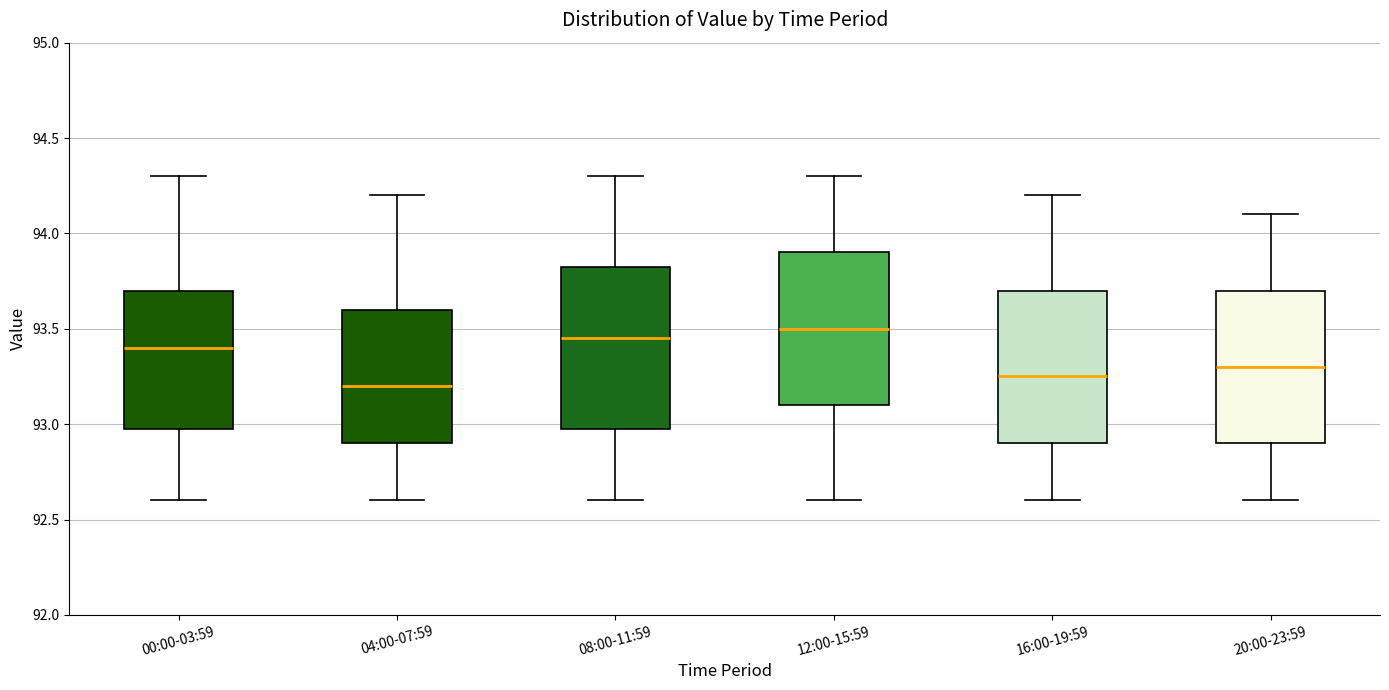

Reading left to right, read every box against the y-axis: the position of its median line, the range the box covers, and the ends of its whiskers. The values are not printed on the chart, so give them approximately, as read against the axis.

00:00-03:59: median 93.40, box 93.00 to 93.70, whiskers 92.60 to 94.30
04:00-07:59: median 93.20, box 92.90 to 93.60, whiskers 92.60 to 94.20
08:00-11:59: median 93.45, box 93.00 to 93.85, whiskers 92.60 to 94.30
12:00-15:59: median 93.50, box 93.10 to 93.90, whiskers 92.60 to 94.30
16:00-19:59: median 93.25, box 92.90 to 93.70, whiskers 92.60 to 94.20
20:00-23:59: median 93.30, box 92.90 to 93.70, whiskers 92.60 to 94.10